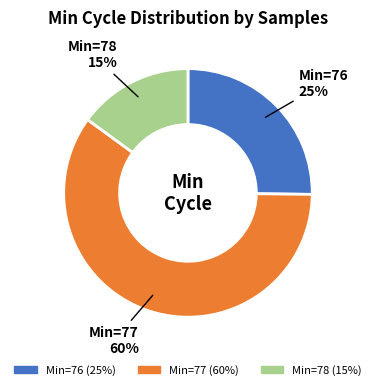

Count the number of slices in the pie.

3